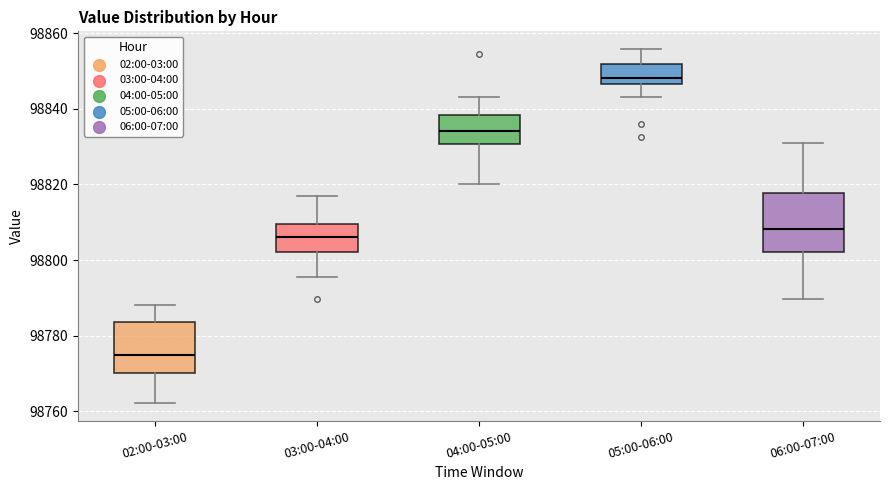

Reading left to right, read every box against the y-axis: the position of its median line, the range the box covers, and the ends of its whiskers. The values are not printed on the chart, so give them approximately, as read against the axis.

02:00-03:00: median 98774, box 98770 to 98784, whiskers 98762 to 98788
03:00-04:00: median 98806, box 98802 to 98810, whiskers 98796 to 98818
04:00-05:00: median 98834, box 98830 to 98838, whiskers 98820 to 98844
05:00-06:00: median 98848, box 98846 to 98852, whiskers 98844 to 98856
06:00-07:00: median 98808, box 98802 to 98818, whiskers 98790 to 98832